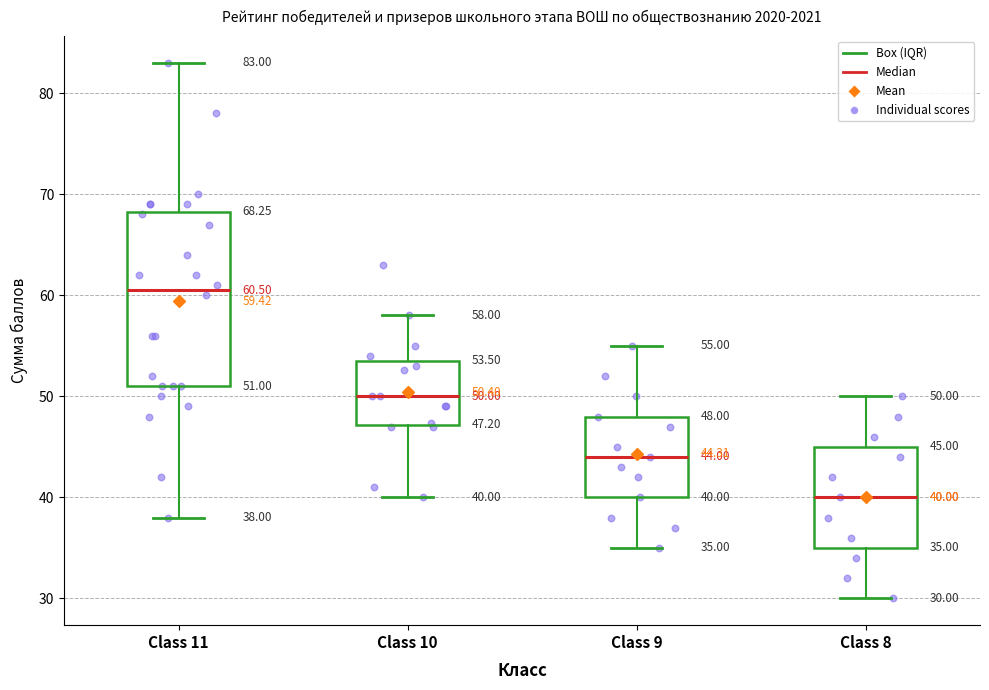

Which box's median line is the lowest?

Class 8